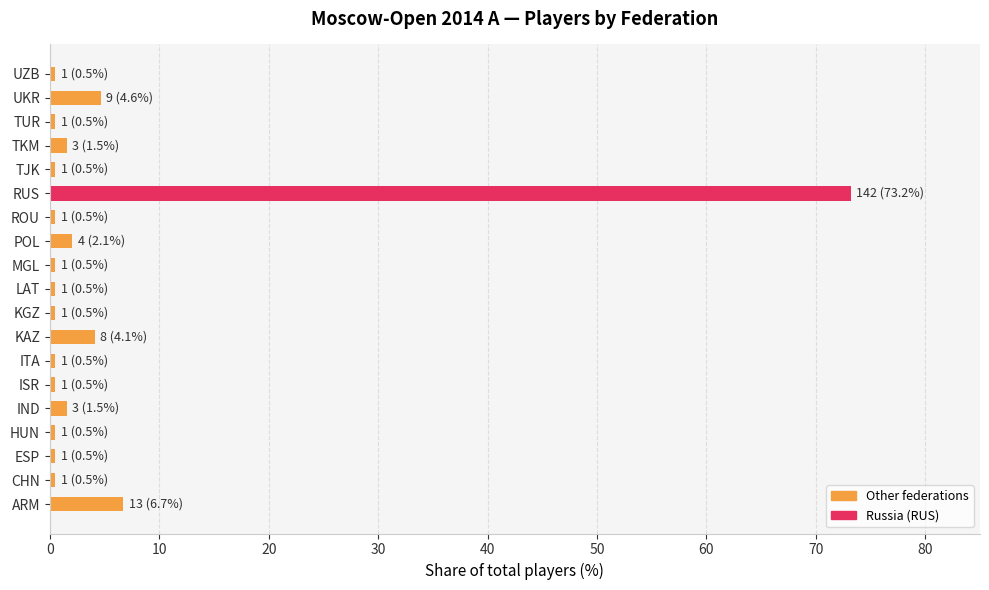

Count the number of categories in the chart.

19